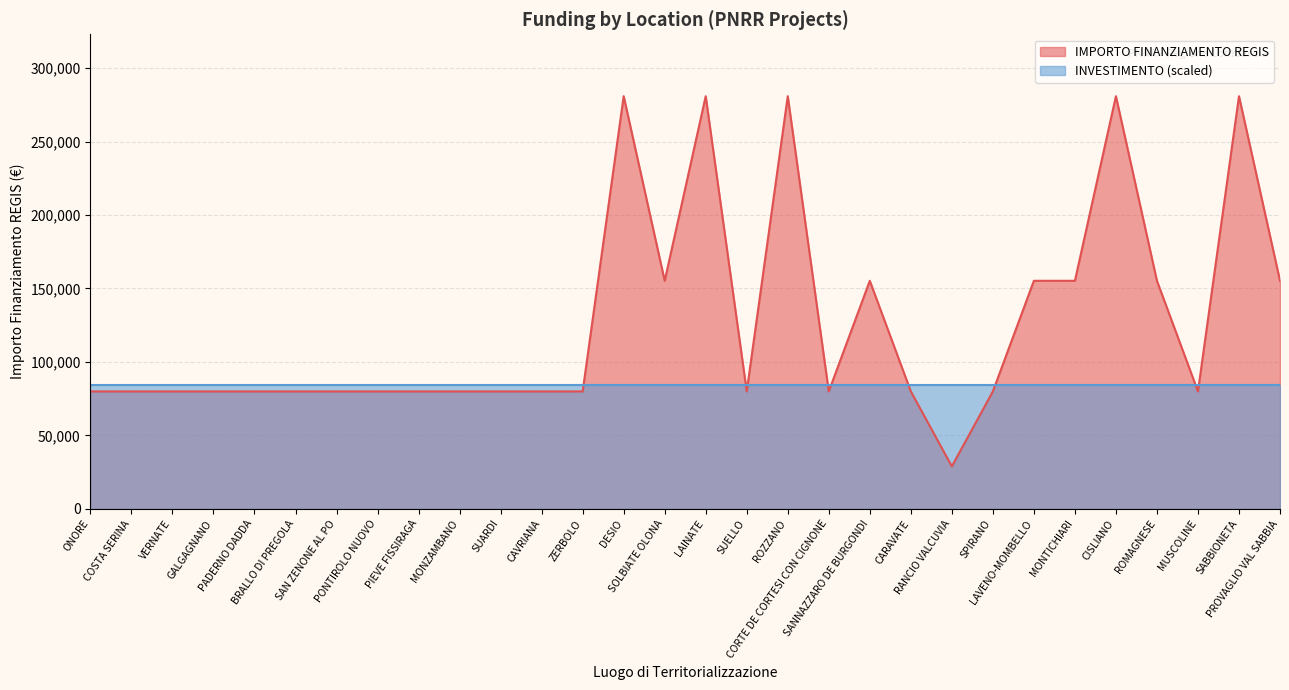

Is it true that the value at COSTA SERINA is 135507?

False